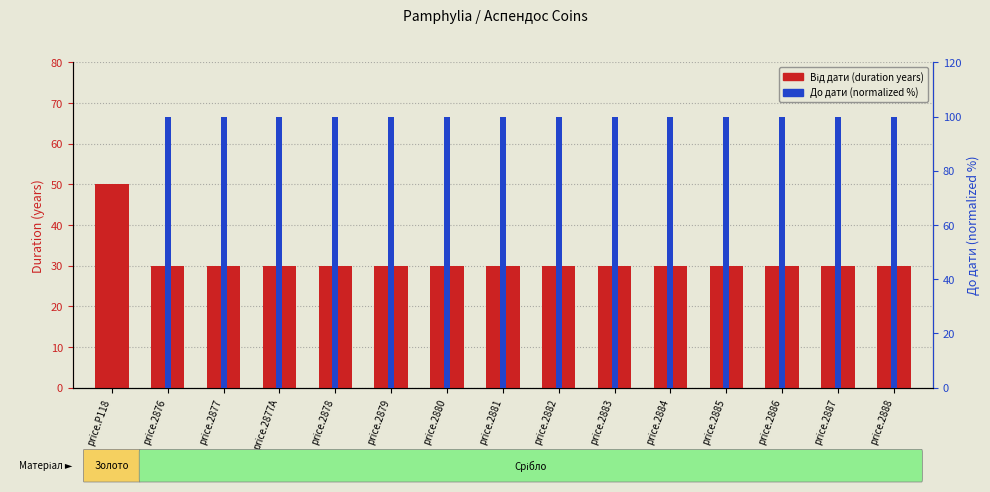

How many bars are there in total?

30